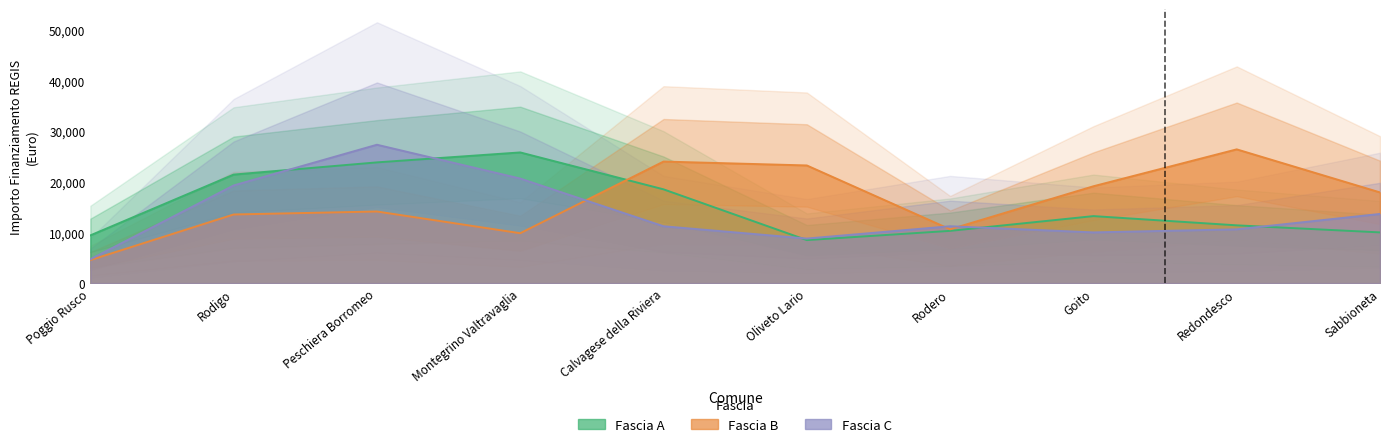

What is the difference between the second highest and minimum values in the Fascia B series?

20031